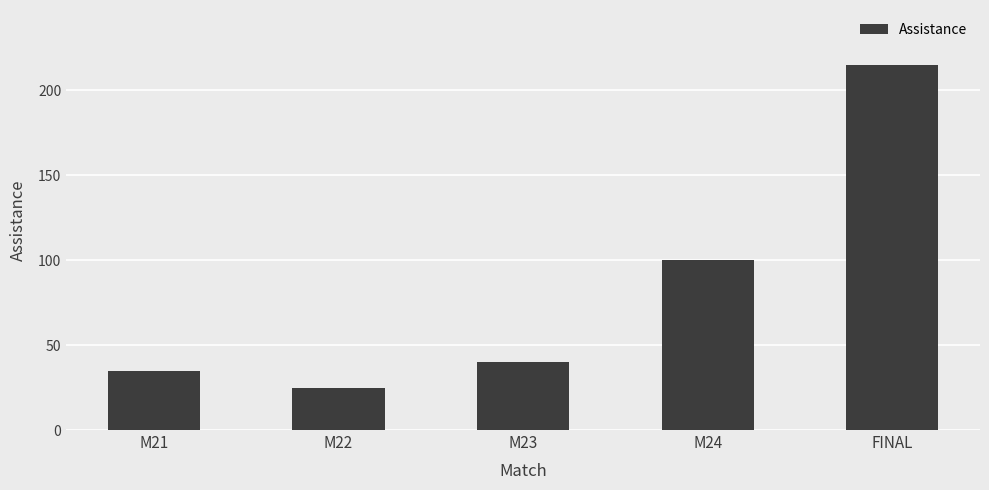

Are the bars horizontal?

No